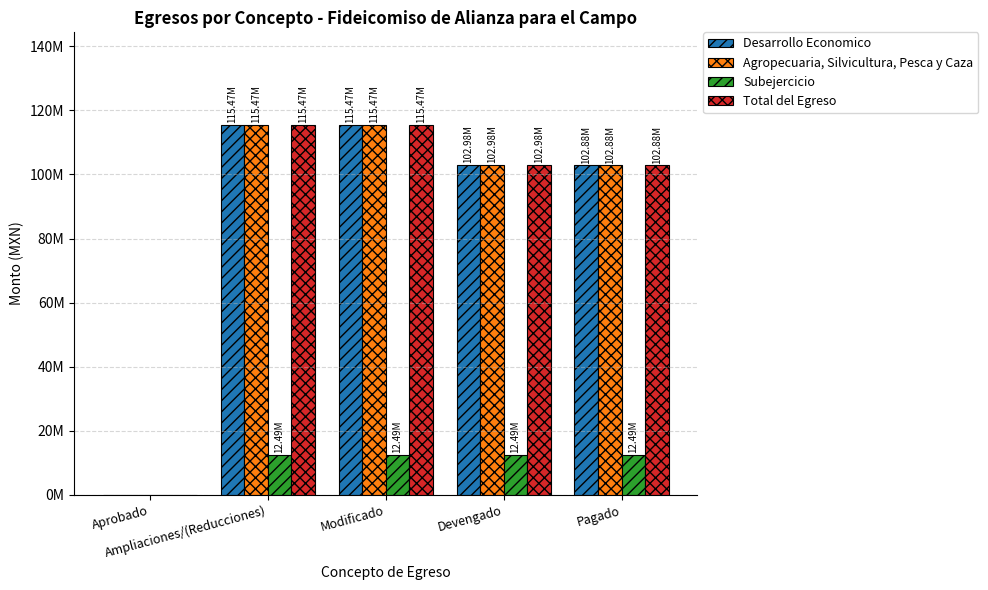

What is the label of the 5th bar from the left?

Pagado